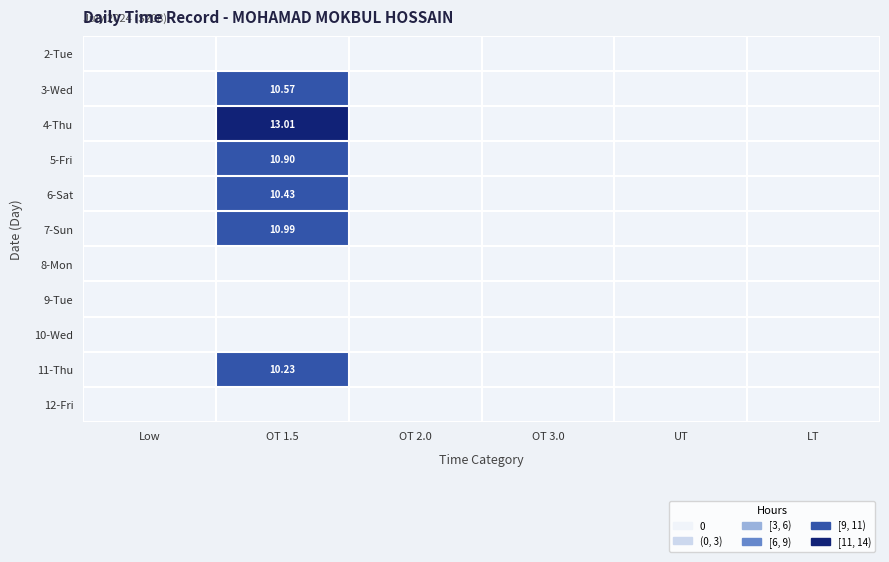

What is the total value across all series at OT 1.5?

66.1